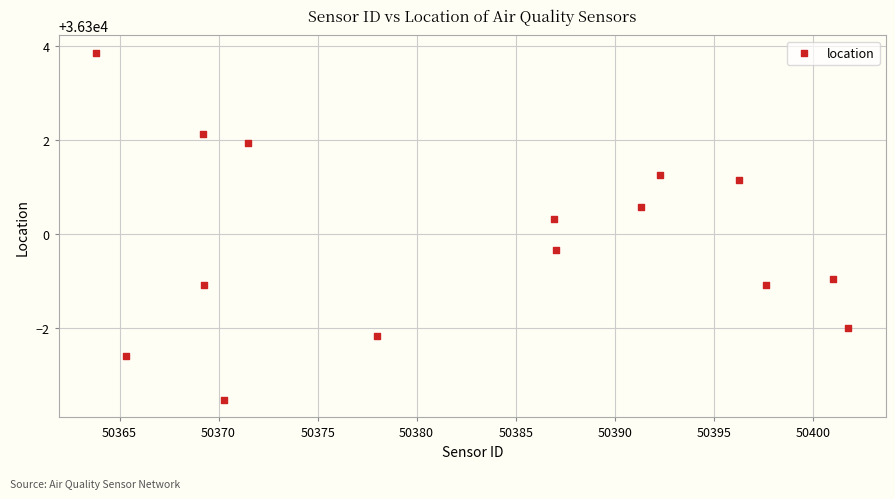

What is the range of X values (max minus min)?

38.0